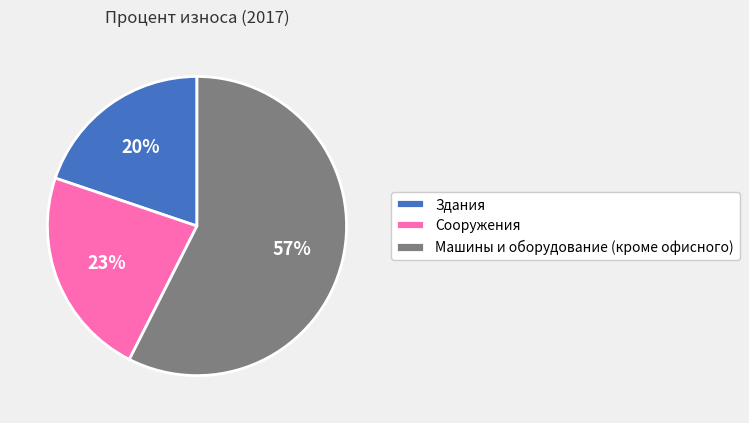

To the nearest percent, what is the difference between the Здания and Сооружения slice percentages?

3%